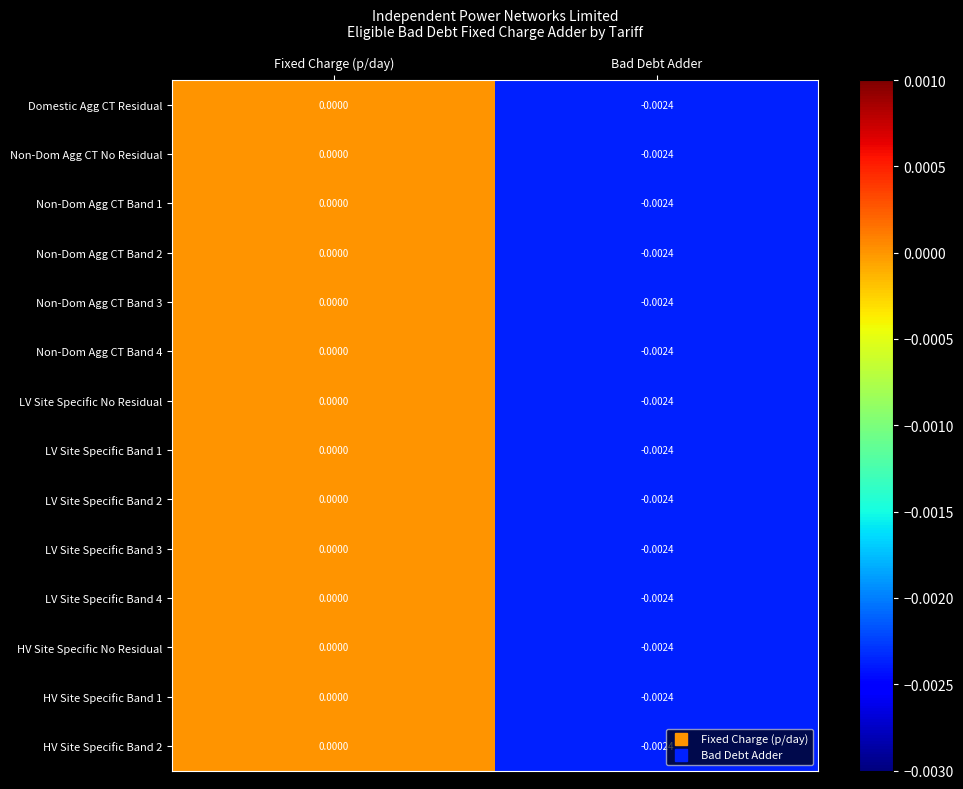

At which category is the sum across all series the highest?

Fixed Charge (p/day)